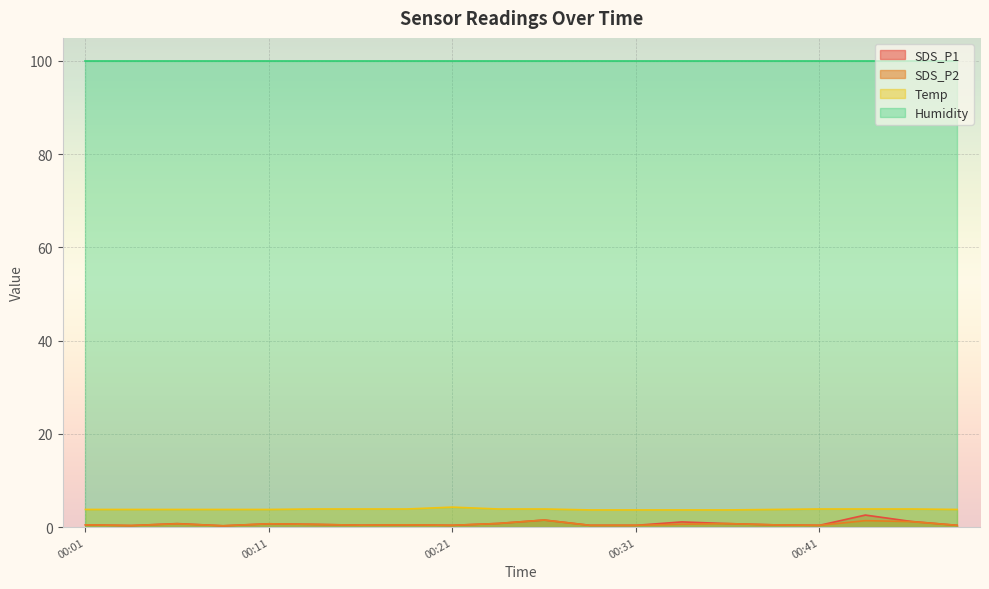

Which has a higher value, 00:04 or 00:09?

00:04